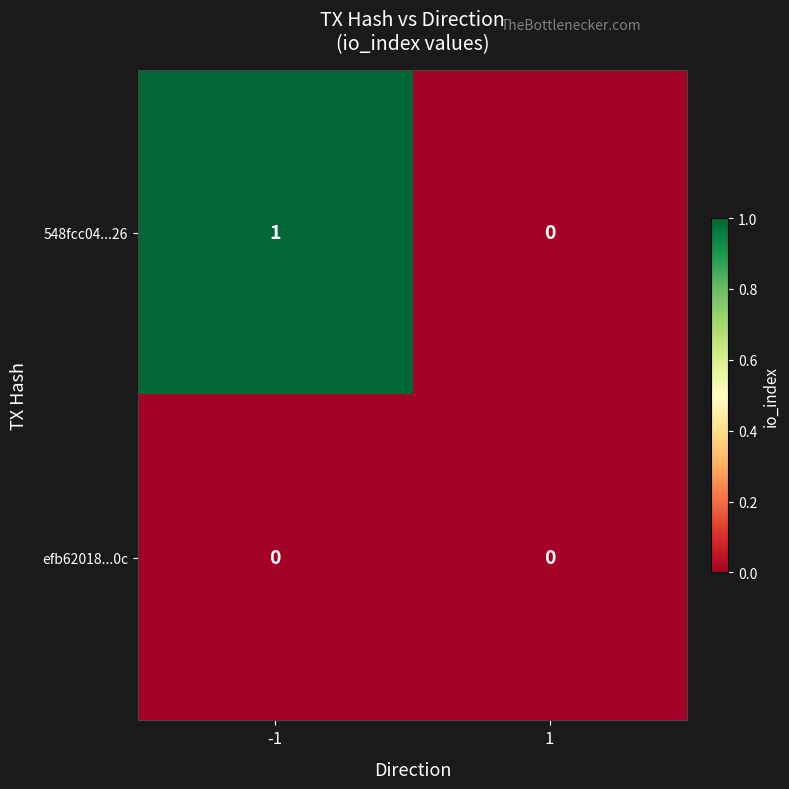

Which series has the largest total across all categories?

548fcc04...26